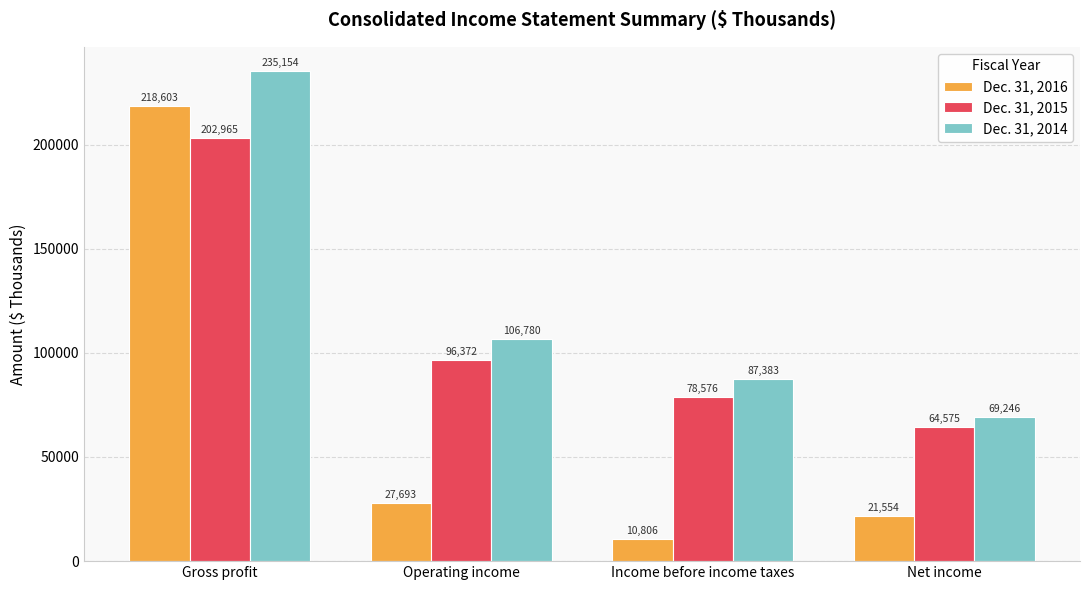

Where is Dec. 31, 2015 nearest to the value 133770?

Operating income